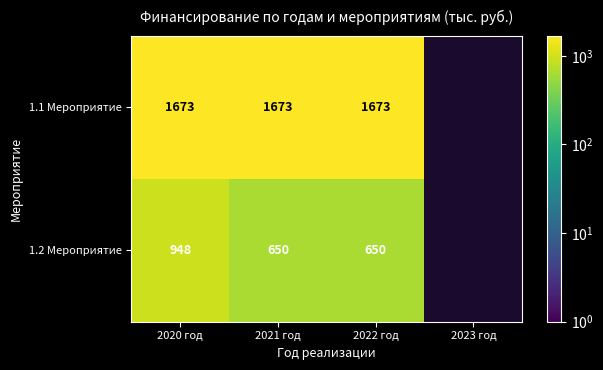

What is the difference between the highest and lowest values at 2020 год?

725